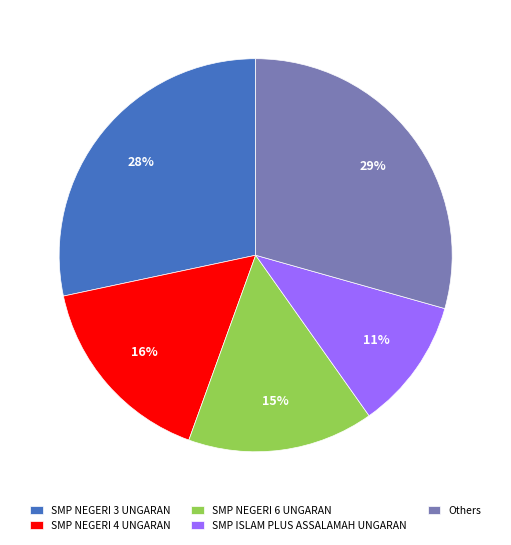

Which has a higher value, SMP NEGERI 4 UNGARAN or SMP ISLAM PLUS ASSALAMAH UNGARAN?

SMP NEGERI 4 UNGARAN